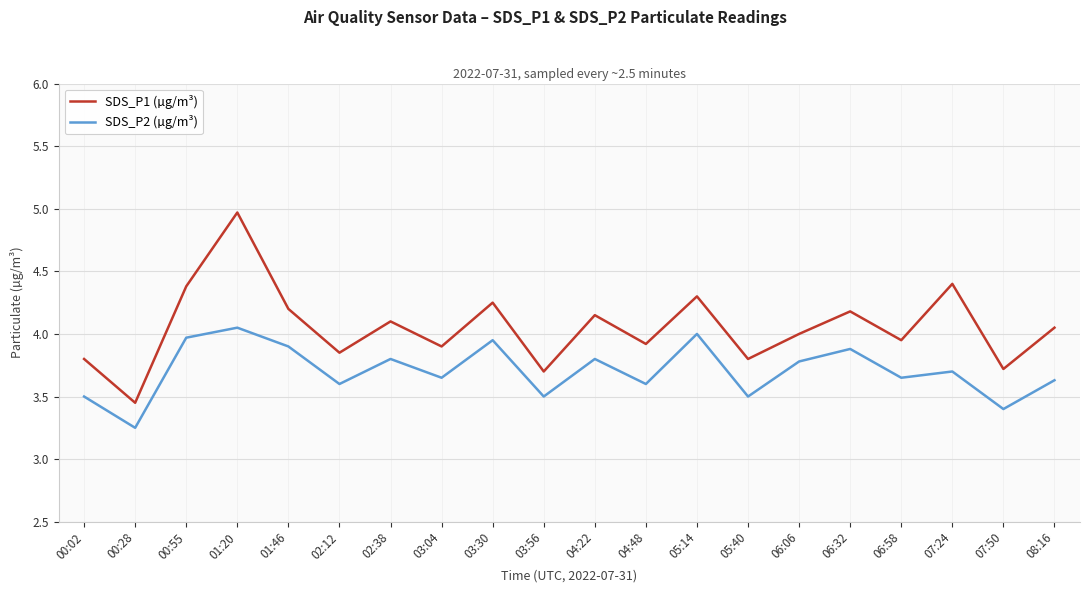

What is the total value across all series at 04:48?

7.5